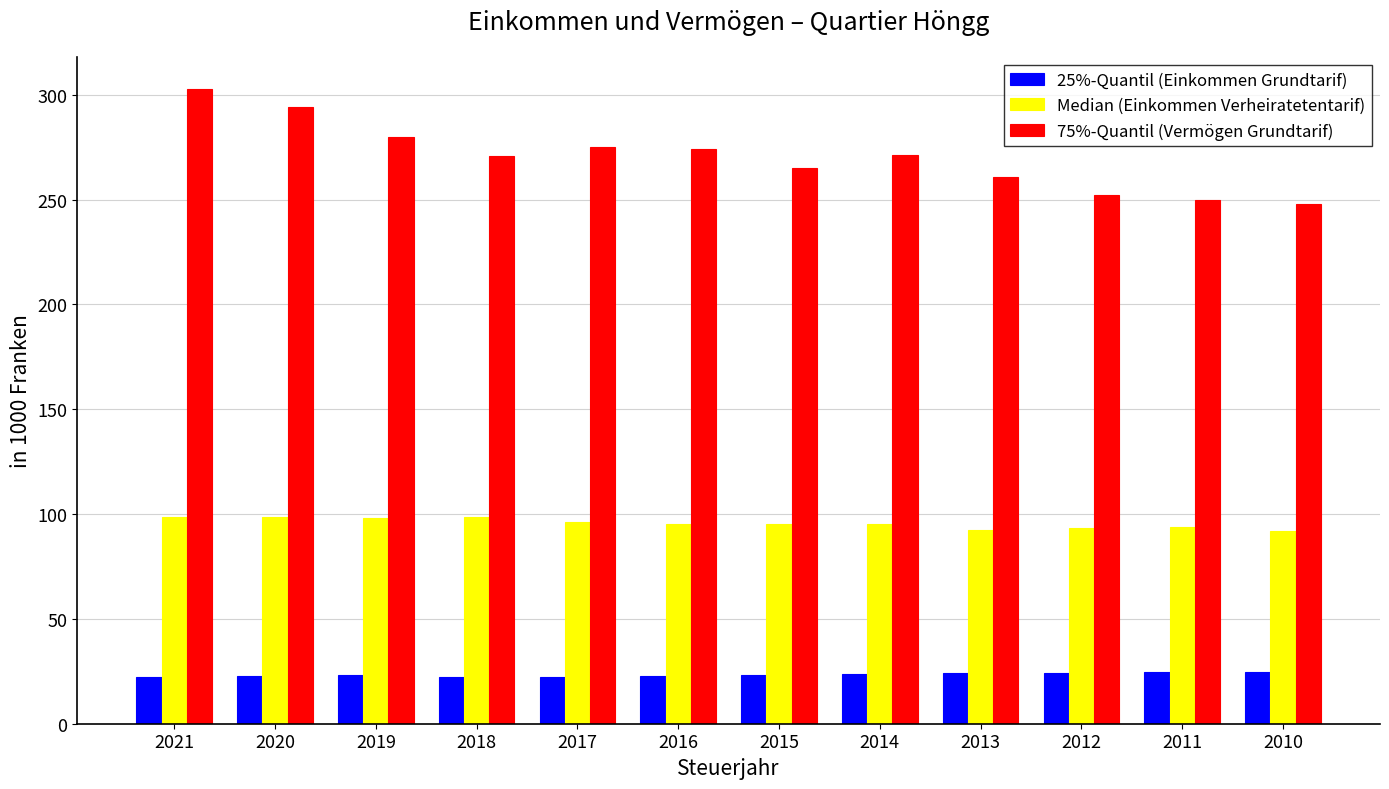

What is the value of the Median (Einkommen Verheiratetentarif) bar at the 2nd from the left?

98.4